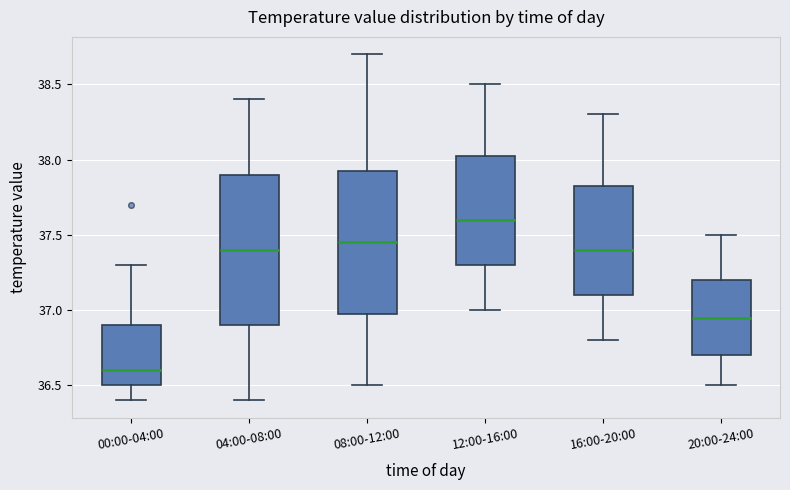

Where is the lower edge of the box for 12:00-16:00 on the y-axis? The values are not printed on the chart, so give them approximately, as read against the axis.

37.30